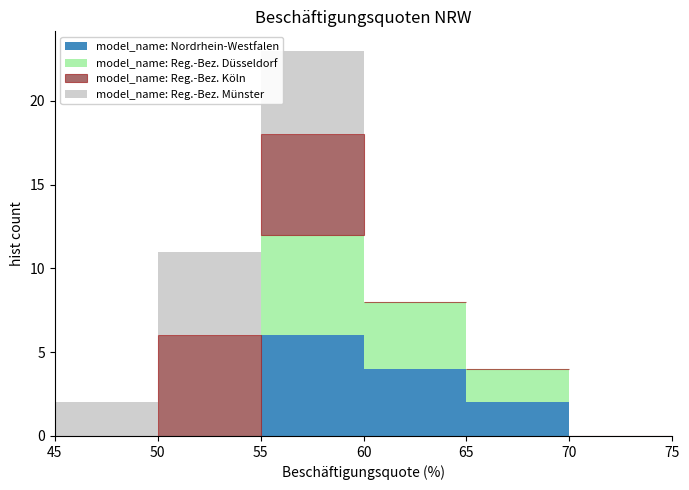

What is the total height of the stacked bar covering 50 to 55 on the x-axis? The values are not printed on the chart, so give them approximately, as read against the axis.

11